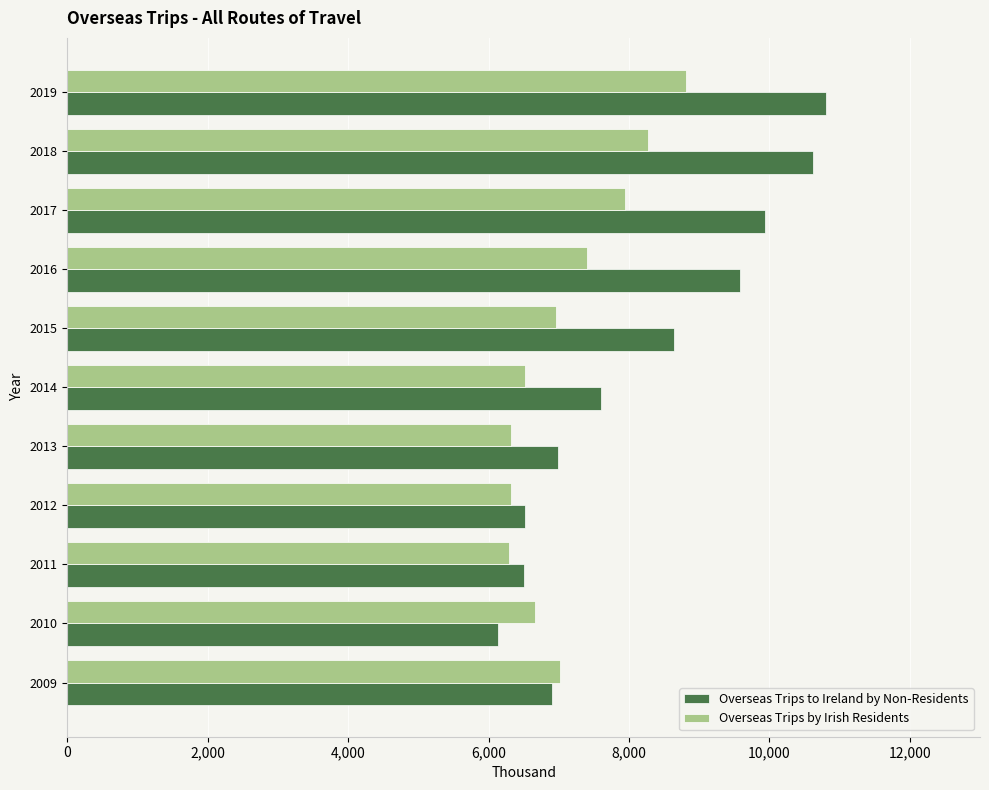

At which category does the chart reach its minimum across all series?

2010